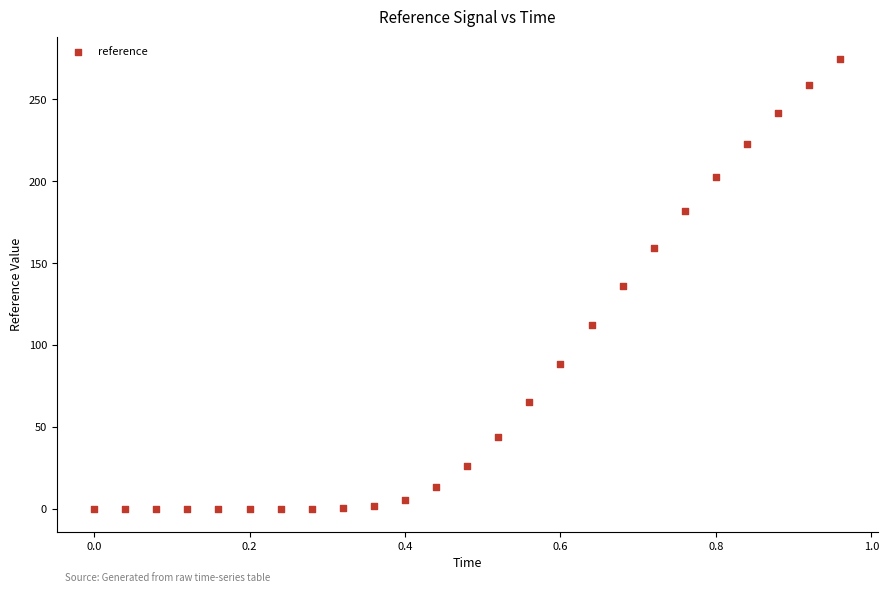

What is the range of X values (max minus min)?

1.0